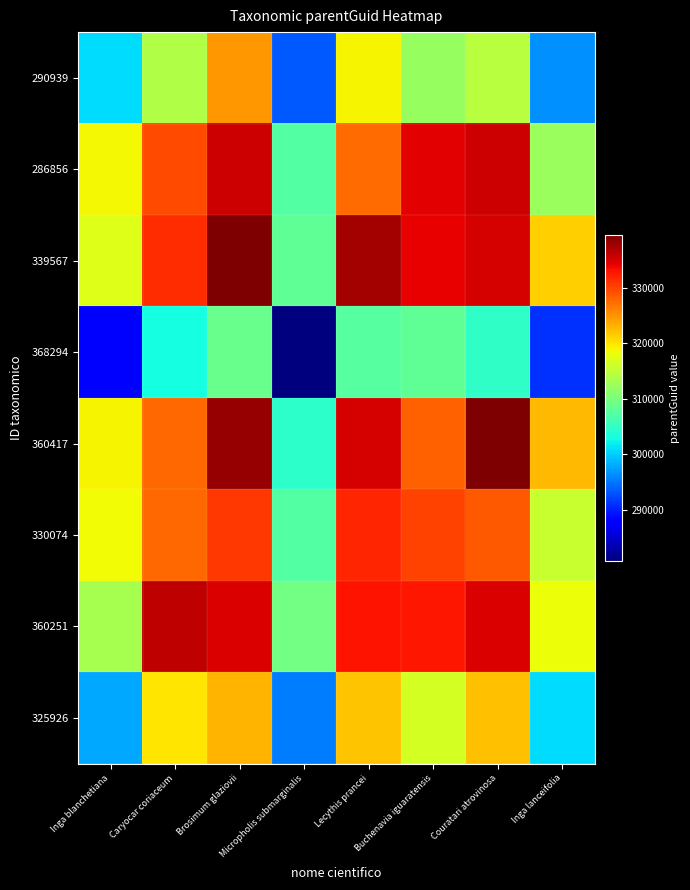

Reading left to right, what are all the values shown in this chart?

290939: Inga blanchetiana=301013.0	Caryocar coriaceum=313990.9	Brosimum glaziovii=324793.6	Micropholis submarginalis=293241.9	Lecythis prancei=318986.1	Buchenavia iguaratensis=312101.7	Couratari atrovinosa=314540.4	Inga lanceifolia=296593.8
286856: Inga blanchetiana=318907.3	Caryocar coriaceum=329478.0	Brosimum glaziovii=335530.2	Micropholis submarginalis=307235.2	Lecythis prancei=327437.8	Buchenavia iguaratensis=334473.1	Couratari atrovinosa=335537.4	Inga lanceifolia=312368.9
339567: Inga blanchetiana=317104.7	Caryocar coriaceum=331353.0	Brosimum glaziovii=339560.0	Micropholis submarginalis=308237.9	Lecythis prancei=337520.6	Buchenavia iguaratensis=334134.5	Couratari atrovinosa=335166.3	Inga lanceifolia=321405.0
368294: Inga blanchetiana=287316.9	Caryocar coriaceum=303075.9	Brosimum glaziovii=308859.1	Micropholis submarginalis=280831.0	Lecythis prancei=307469.2	Buchenavia iguaratensis=308302.3	Couratari atrovinosa=304886.2	Inga lanceifolia=291064.3
360417: Inga blanchetiana=318923.6	Caryocar coriaceum=327696.5	Brosimum glaziovii=338348.4	Micropholis submarginalis=304613.7	Lecythis prancei=334986.0	Buchenavia iguaratensis=328178.5	Couratari atrovinosa=339455.9	Inga lanceifolia=322655.8
330074: Inga blanchetiana=318625.5	Caryocar coriaceum=327820.1	Brosimum glaziovii=330791.7	Micropholis submarginalis=307292.8	Lecythis prancei=331929.5	Buchenavia iguaratensis=330070.0	Couratari atrovinosa=328729.4	Inga lanceifolia=315493.3
360251: Inga blanchetiana=313324.4	Caryocar coriaceum=336306.2	Brosimum glaziovii=334841.8	Micropholis submarginalis=309514.7	Lecythis prancei=333084.1	Buchenavia iguaratensis=332709.7	Couratari atrovinosa=334948.0	Inga lanceifolia=318447.6
325926: Inga blanchetiana=297861.5	Caryocar coriaceum=319941.3	Brosimum glaziovii=323037.8	Micropholis submarginalis=295317.0	Lecythis prancei=321947.8	Buchenavia iguaratensis=316520.5	Couratari atrovinosa=322199.2	Inga lanceifolia=301013.0